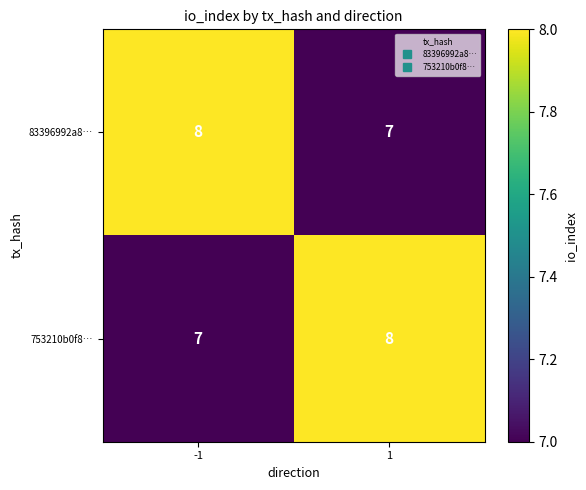

What is the minimum value for 753210b0f8…?

7